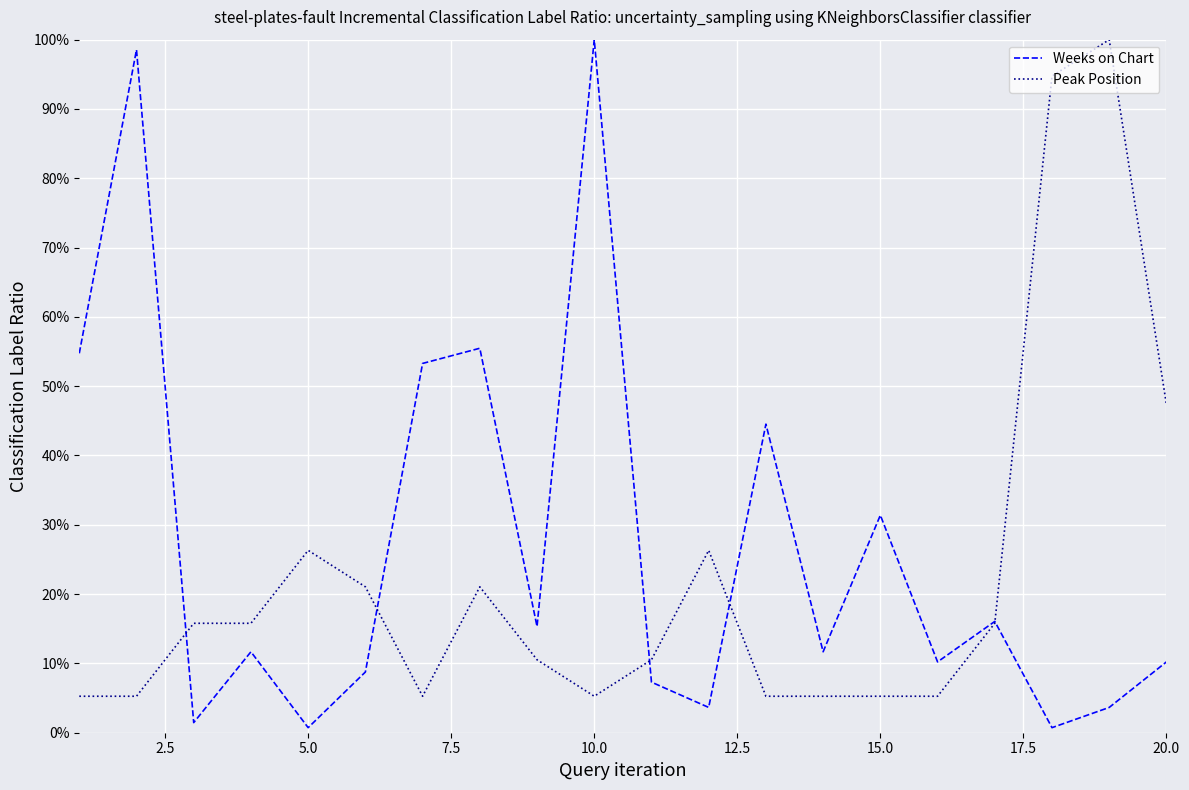

Does the chart display data point markers on the line(s)?

No